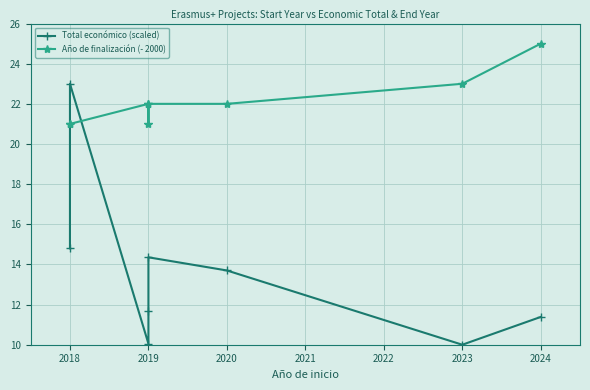

Which series has the largest range (max minus min)?

Total económico (scaled)